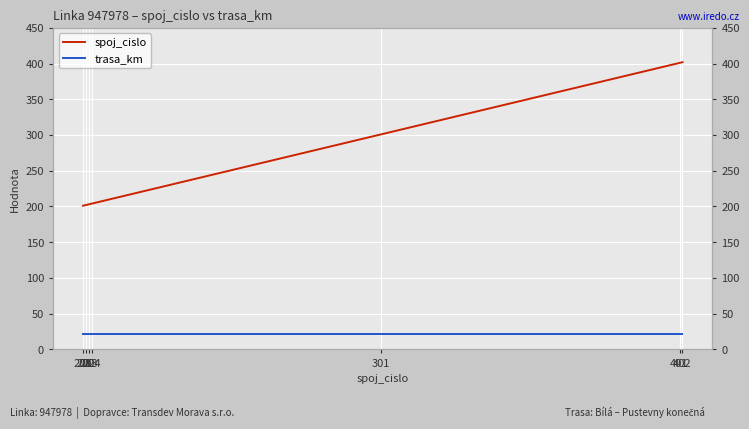

What is the average value of the spoj_cislo series?

273